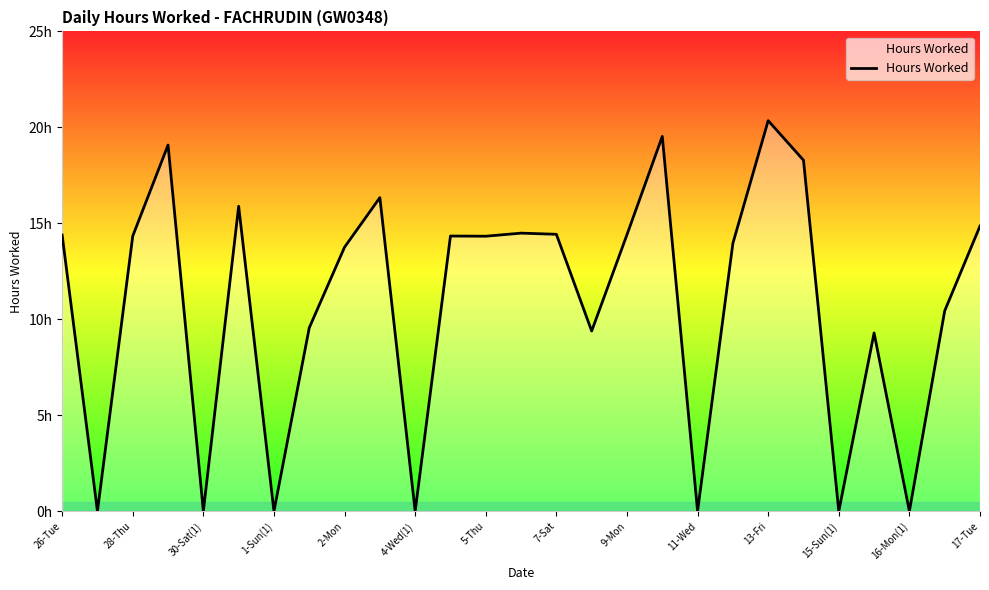

Is this an area chart (filled region under the line)?

Yes